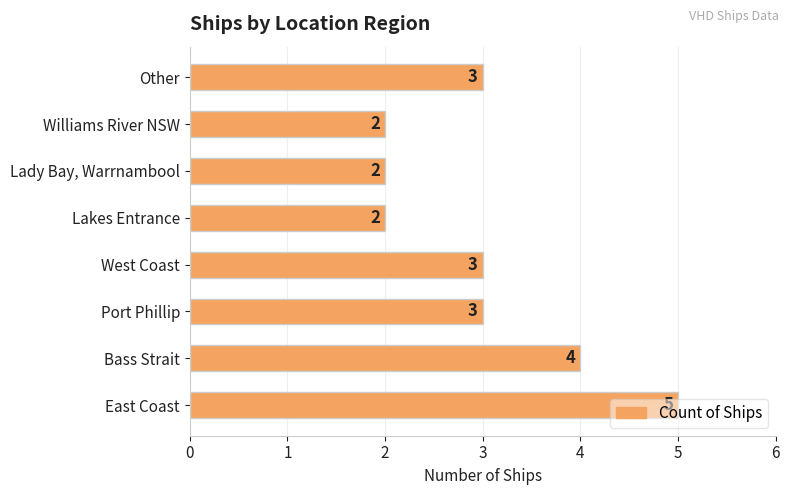

How many distinct data groups are displayed?

1